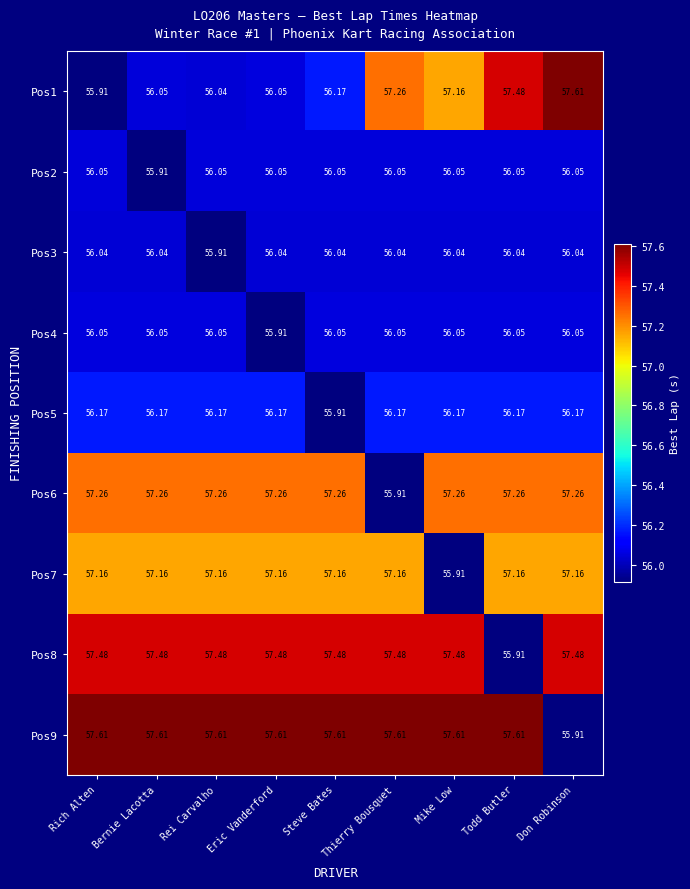

Where does the Pos5 series first go above 56?

Rich Alten